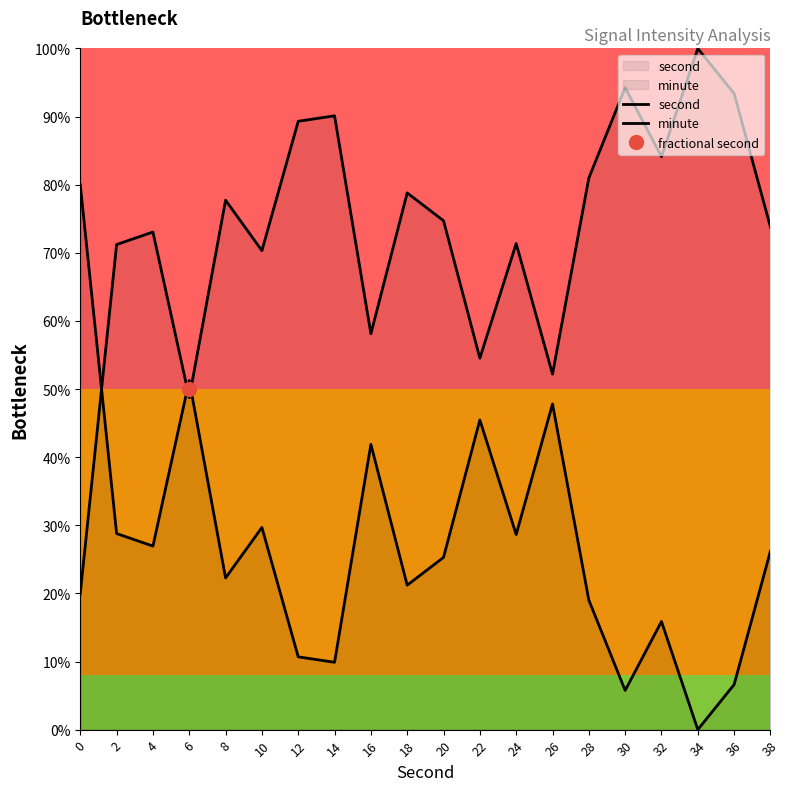

How many categories are shown in the chart?

20